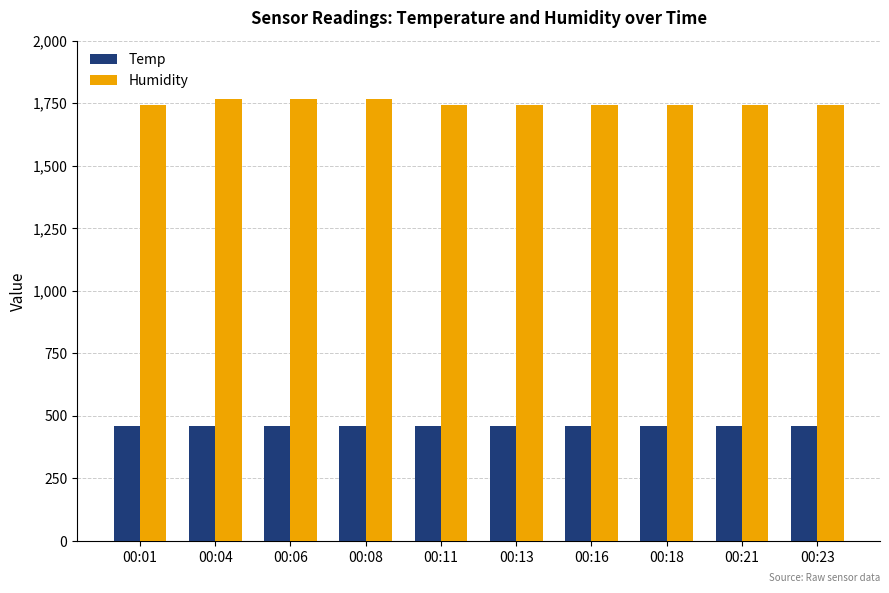

Count the number of categories in the chart.

10